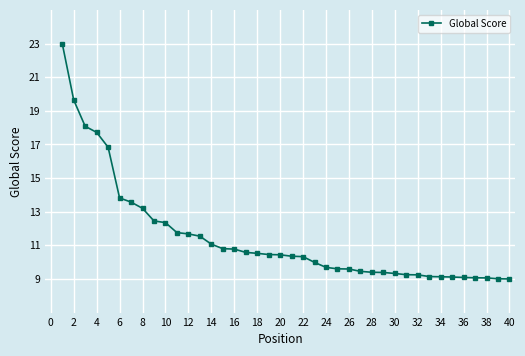

What is the smallest value displayed?

9.0